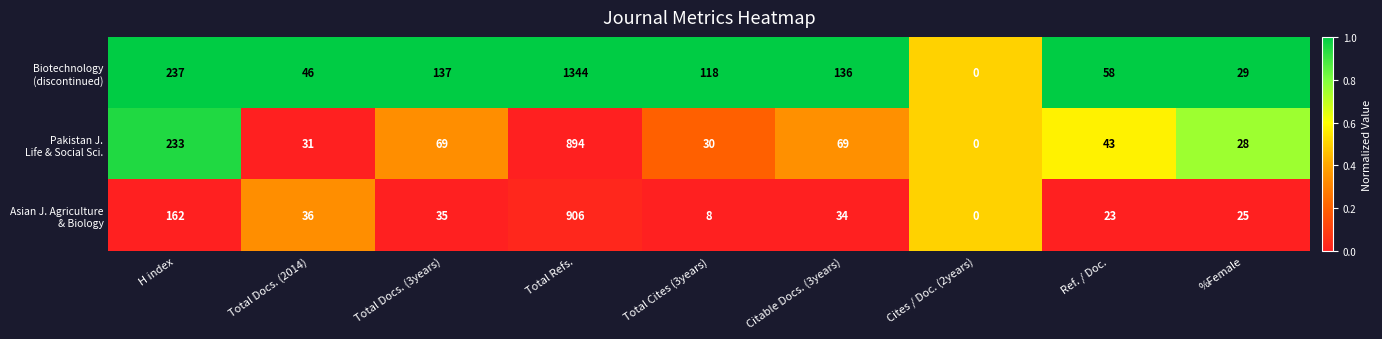

What is the spread (max minus min) of values at Total Docs. (3years)?

102